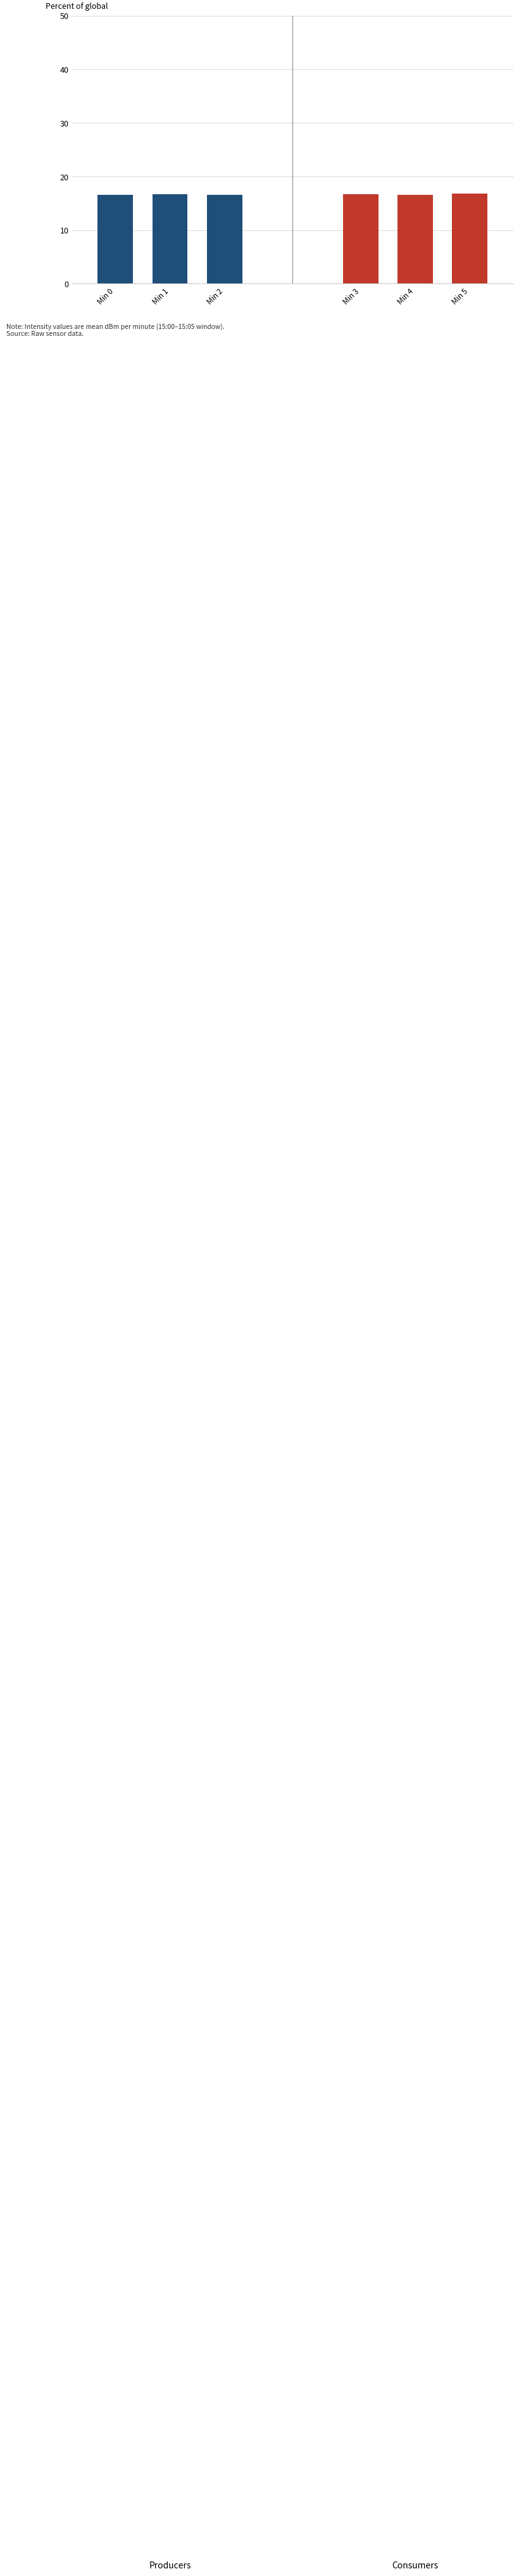

What is the difference between the maximum and minimum values in the Producers series?

0.1